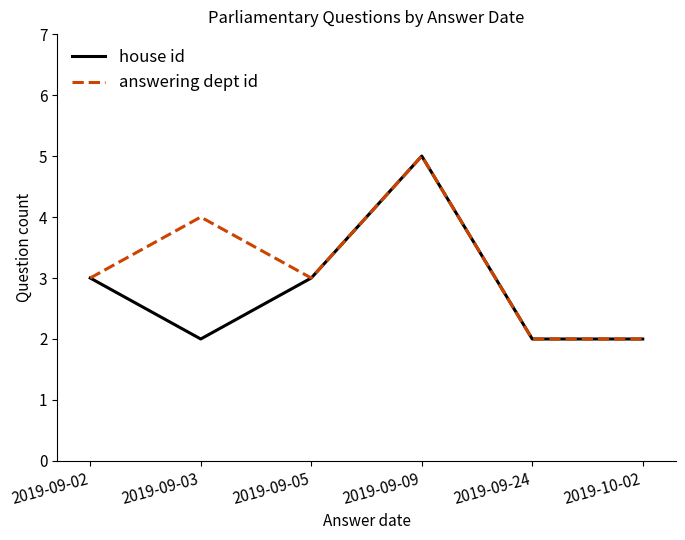

What is the greatest value displayed?

5